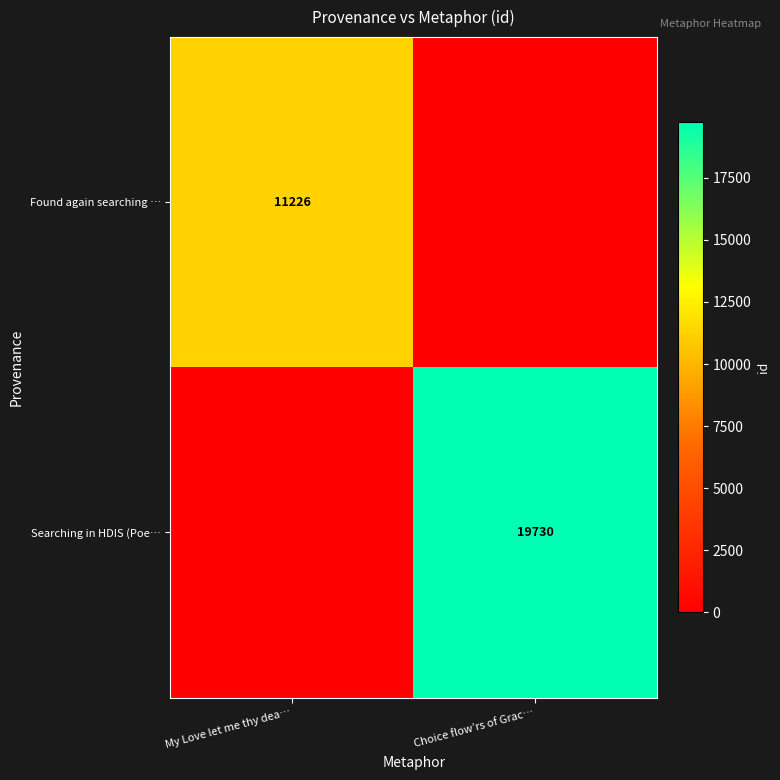

The Searching in HDIS (Poe… series shows 6245 at Choice flow’rs of Grac…. True or false?

False